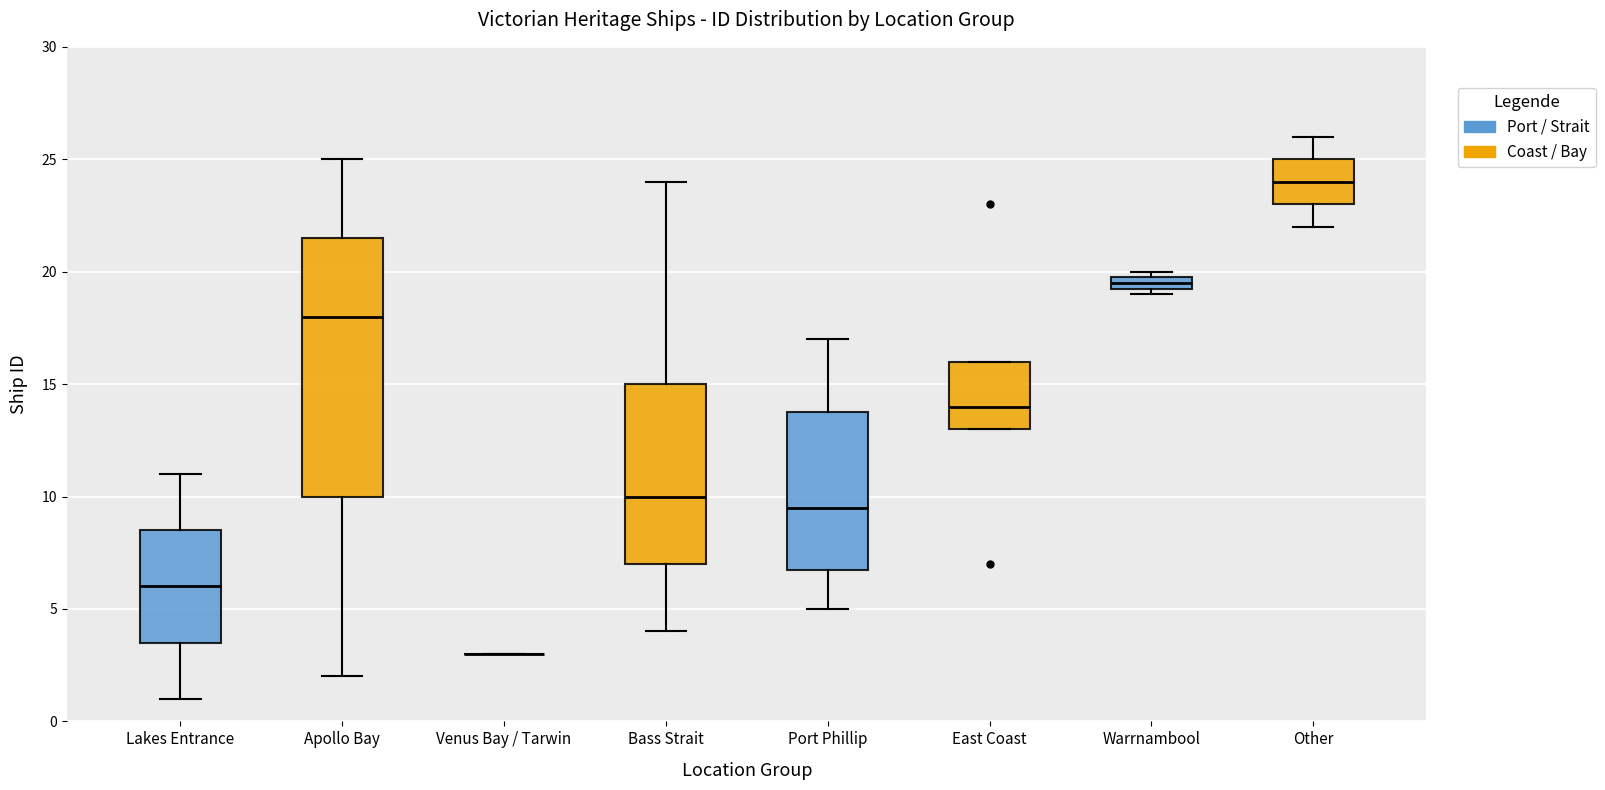

Where is the upper edge of the box for Port Phillip on the y-axis? The values are not printed on the chart, so give them approximately, as read against the axis.

14.0